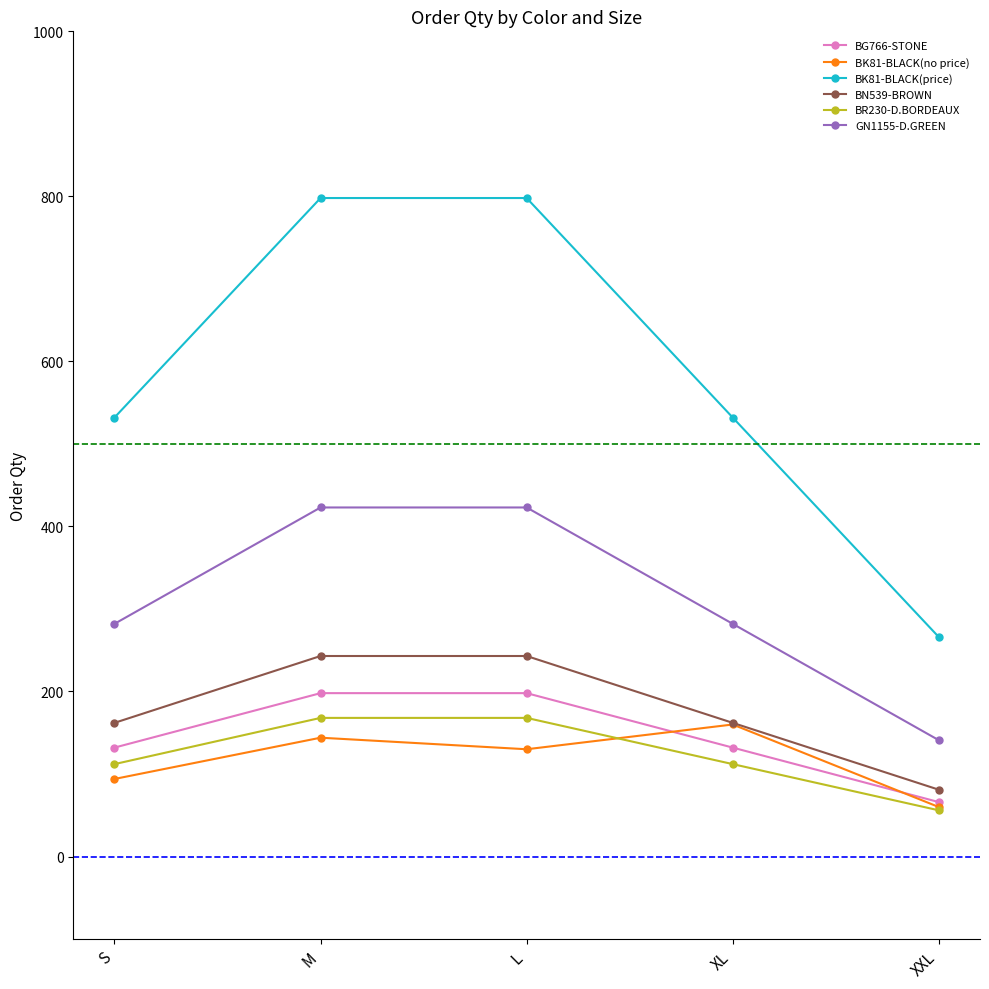

True or false: BN539-BROWN has more than 1 interior local peaks.

False